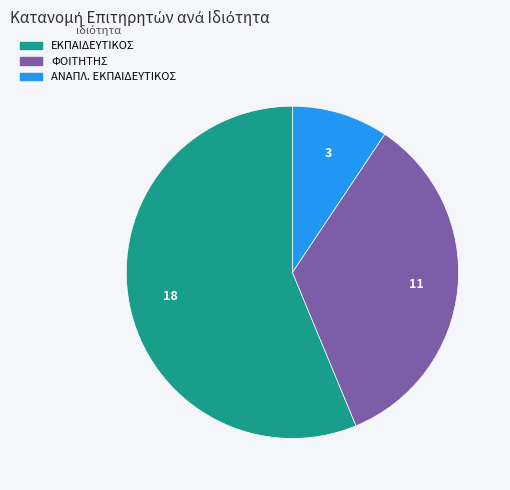

Count the number of slices in the pie.

3